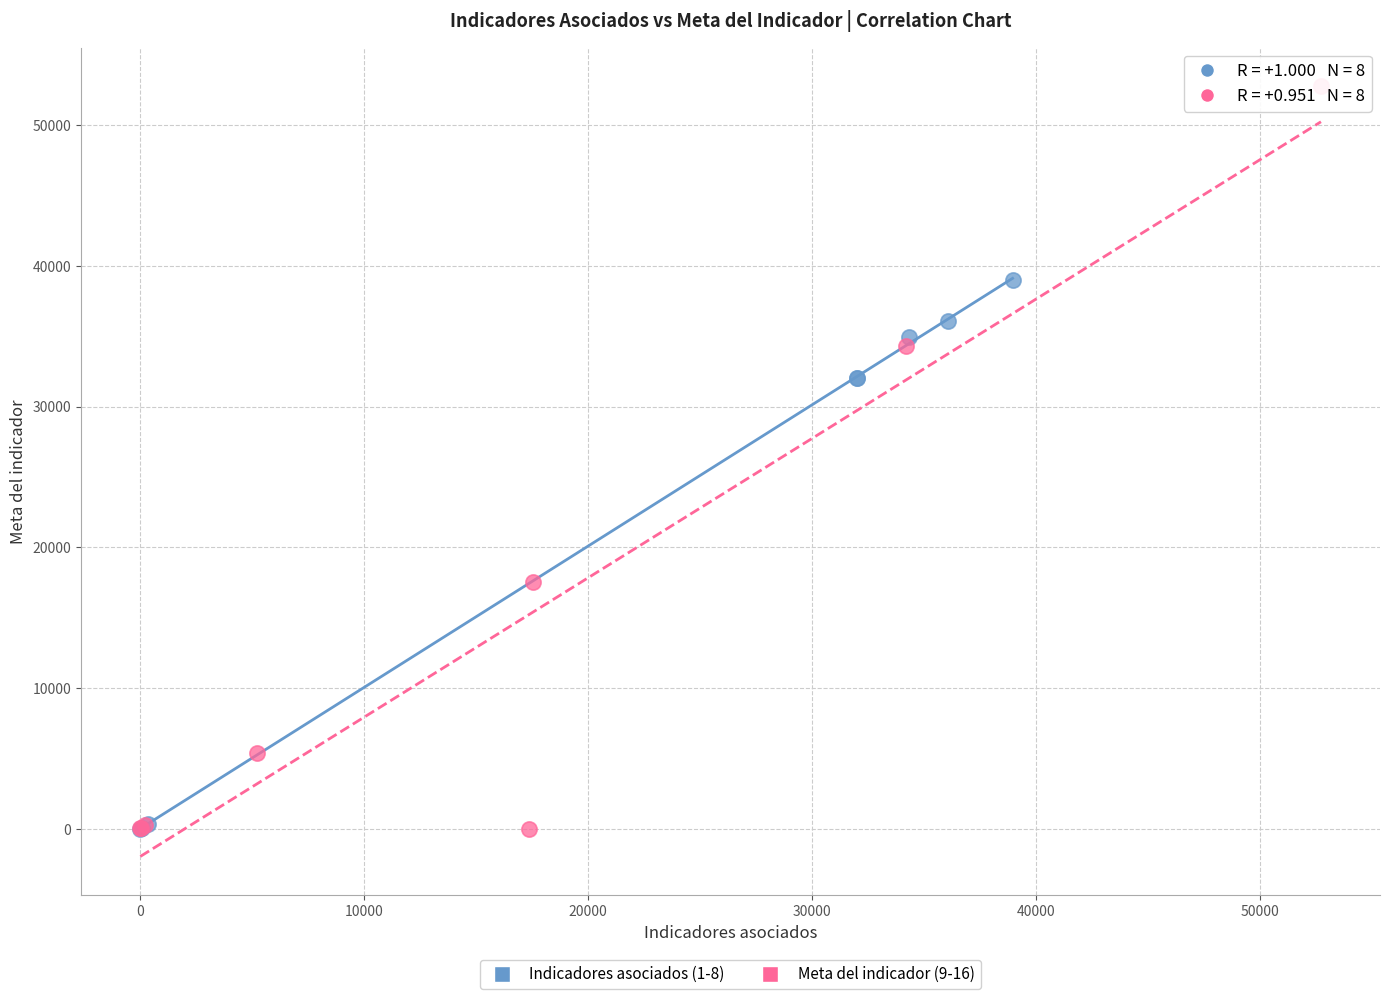

What are all the series names shown in the legend?

Indicadores asociados (1-8), Meta del indicador (9-16)